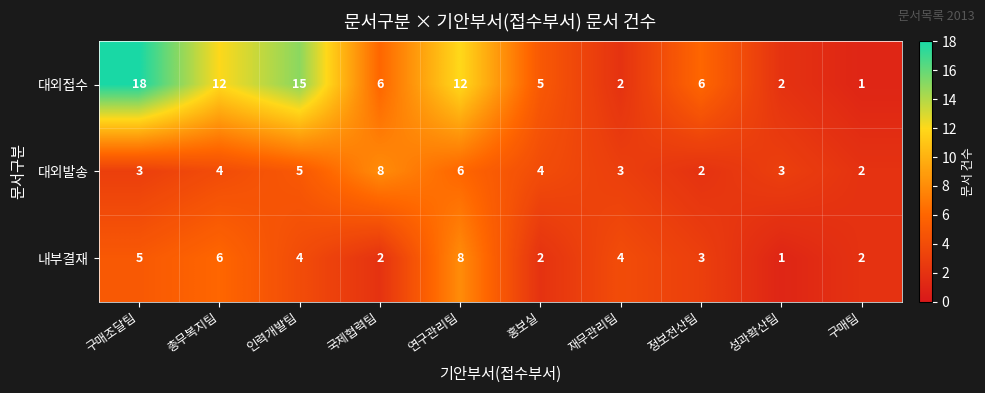

How many categories are shown in the chart?

10